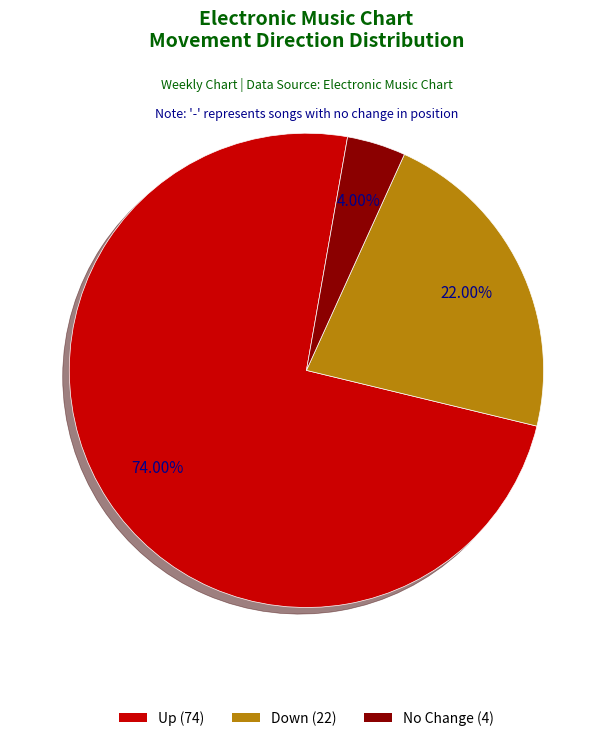

Is there a majority slice in this chart?

Yes